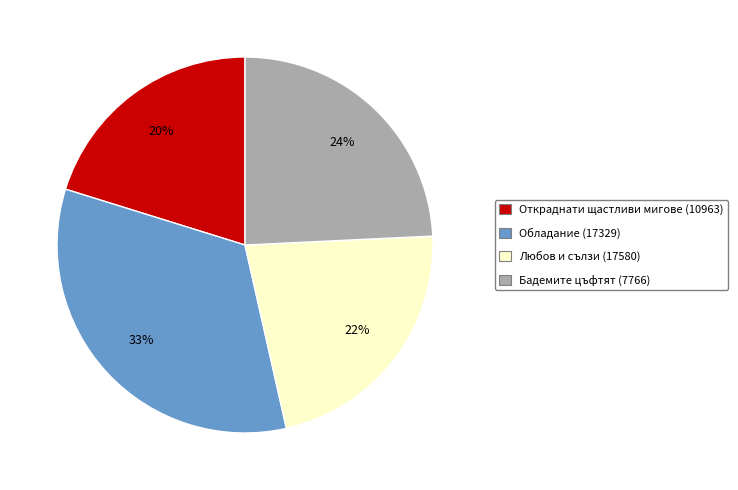

To the nearest percent, what percentage of the pie is Бадемите цъфтят (7766)?

24%